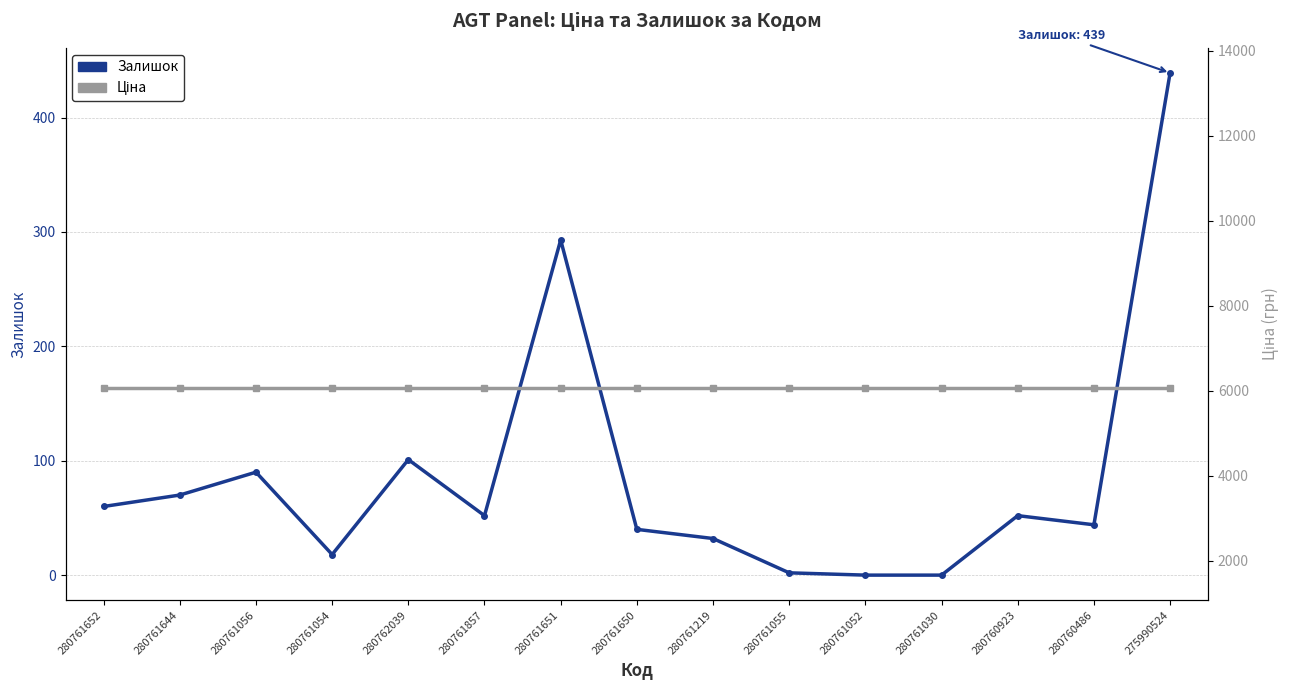

What position from the left is 280761644?

2